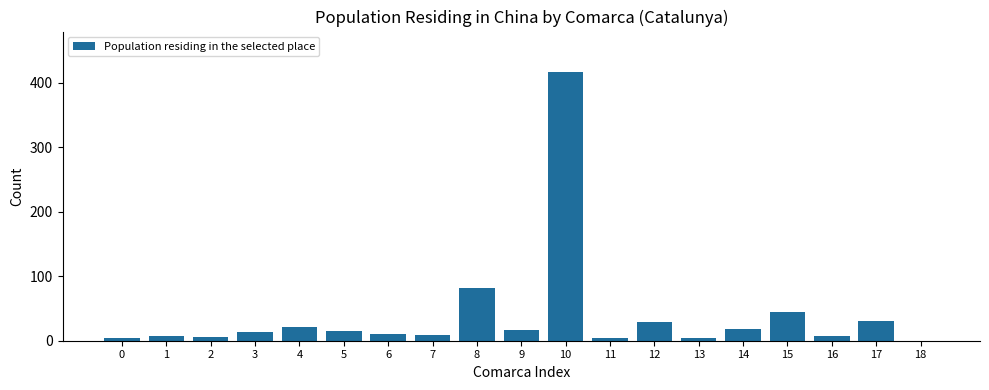

What is the sum of all values?

739